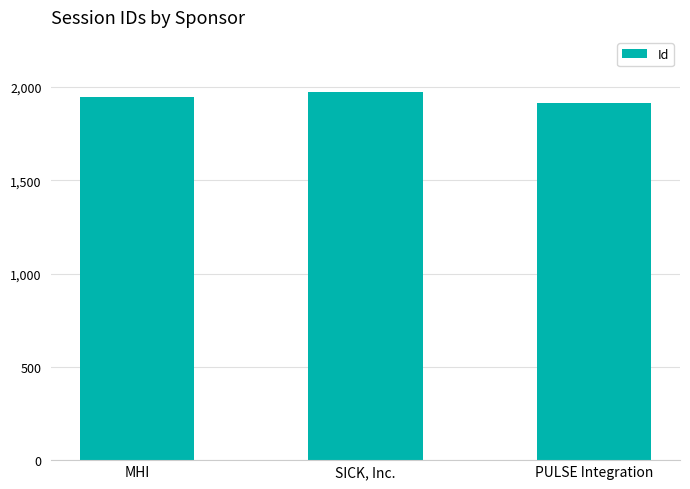

Count the number of categories in the chart.

3